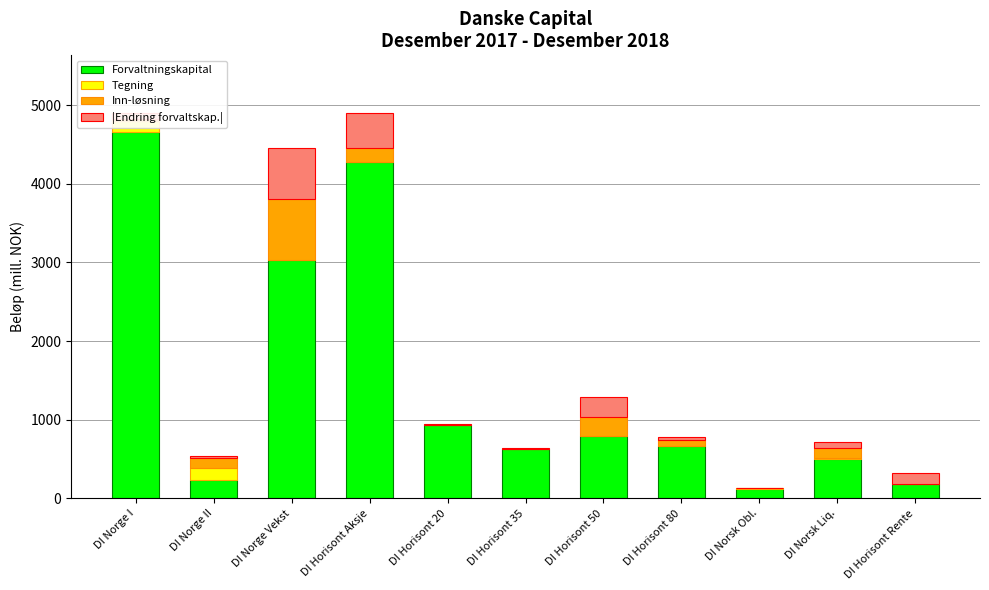

Are the bars grouped side by side (vs. stacked)?

No